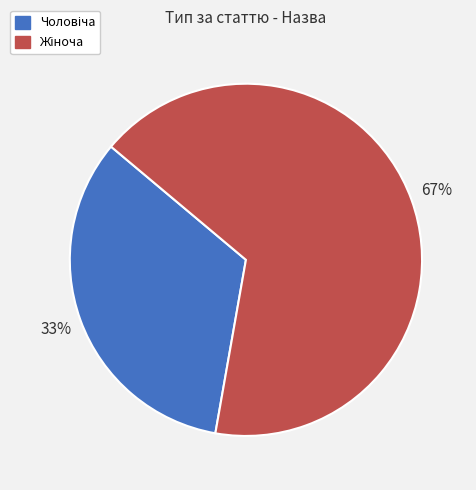

Is there any slice that represents more than half of the pie?

Yes